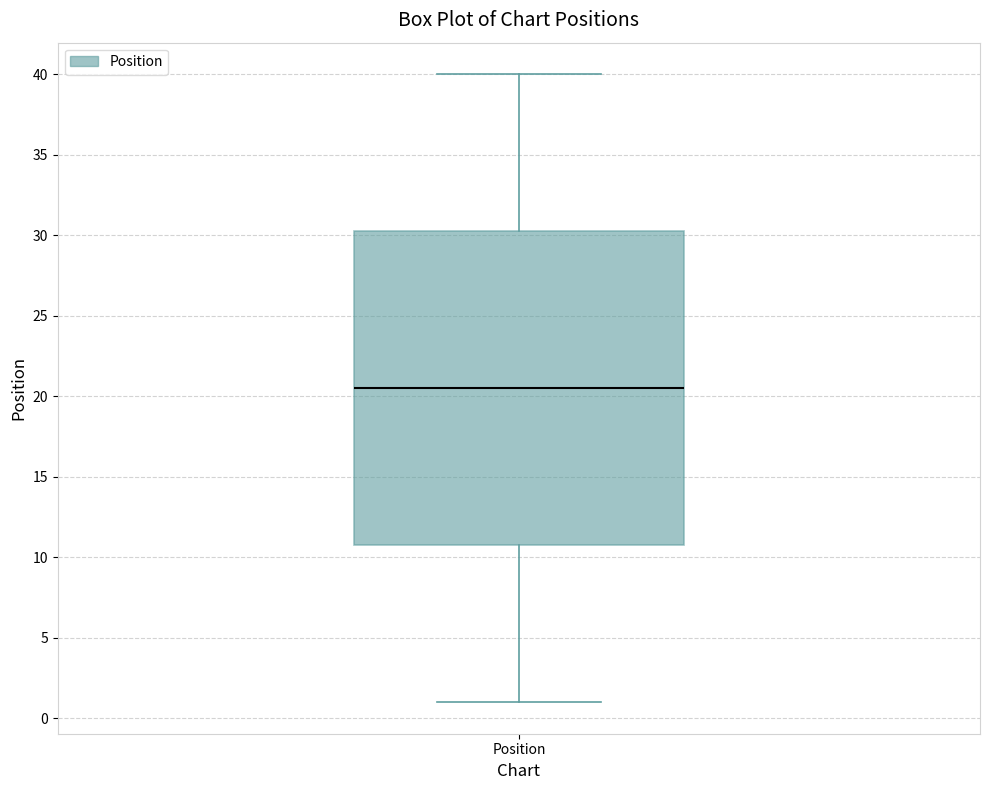

Read this box plot against the y-axis: the position of the median line, the range covered by the box, and the ends of both whiskers. The values are not printed on the chart, so give them approximately, as read against the axis.

median 20.5, box 11.0 to 30.5, whiskers 1.0 to 40.0